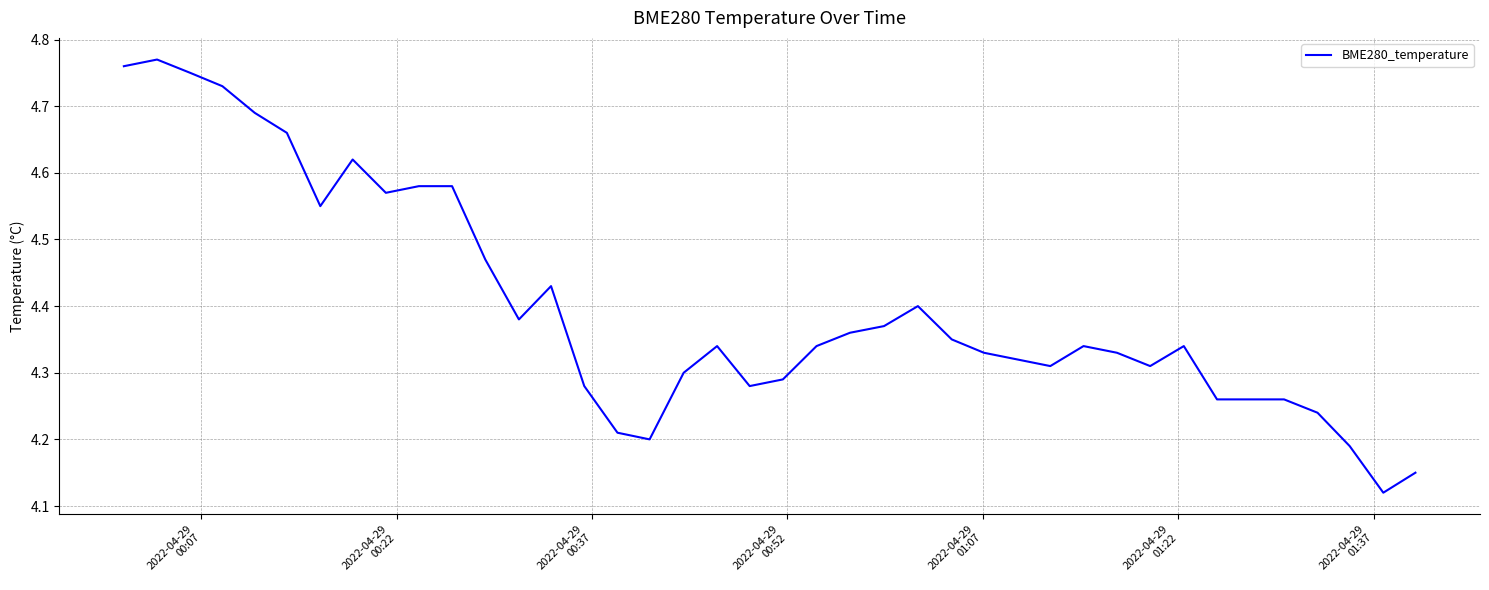

How many lines are shown in the chart?

1